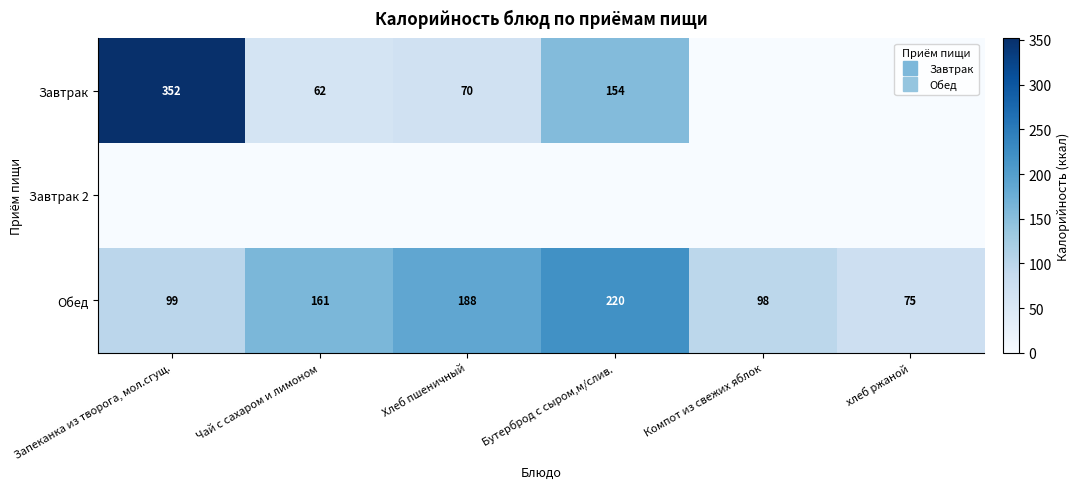

What is the average value of the Обед series?

140.2